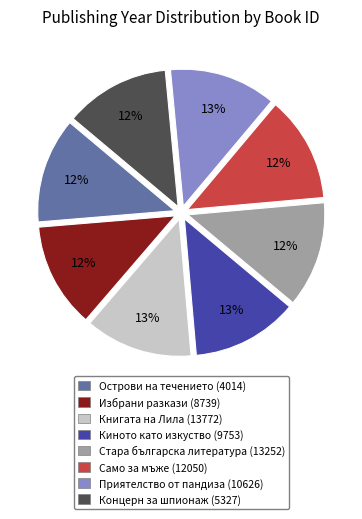

Approximately how many times larger is the value at Книгата на Лила (13772) compared to Киното като изкуство (9753)?

1.0